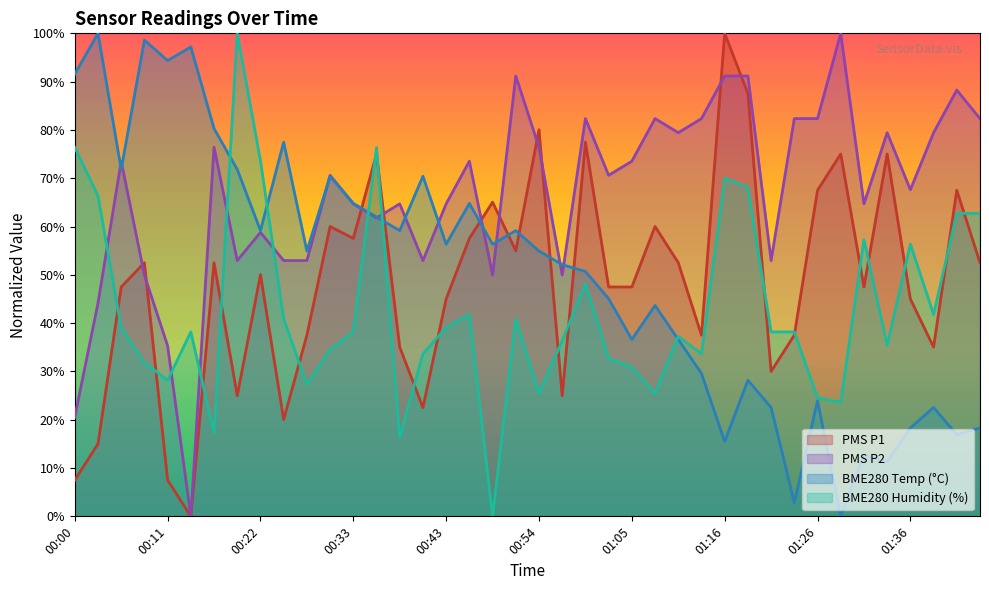

List the labels in order of BME280_humidity value, smallest first.

00:48, 00:38, 00:16, 01:28, 01:26, 00:54, 01:07, 00:27, 00:11, 01:05, 00:08, 01:02, 00:41, 01:13, 00:30, 01:33, 00:56, 01:11, 00:13, 00:33, 01:21, 01:23, 00:05, 00:43, 00:24, 00:51, 00:46, 01:38, 00:59, 01:36, 01:31, 01:41, 01:43, 00:03, 01:18, 01:16, 00:22, 00:00, 00:35, 00:19